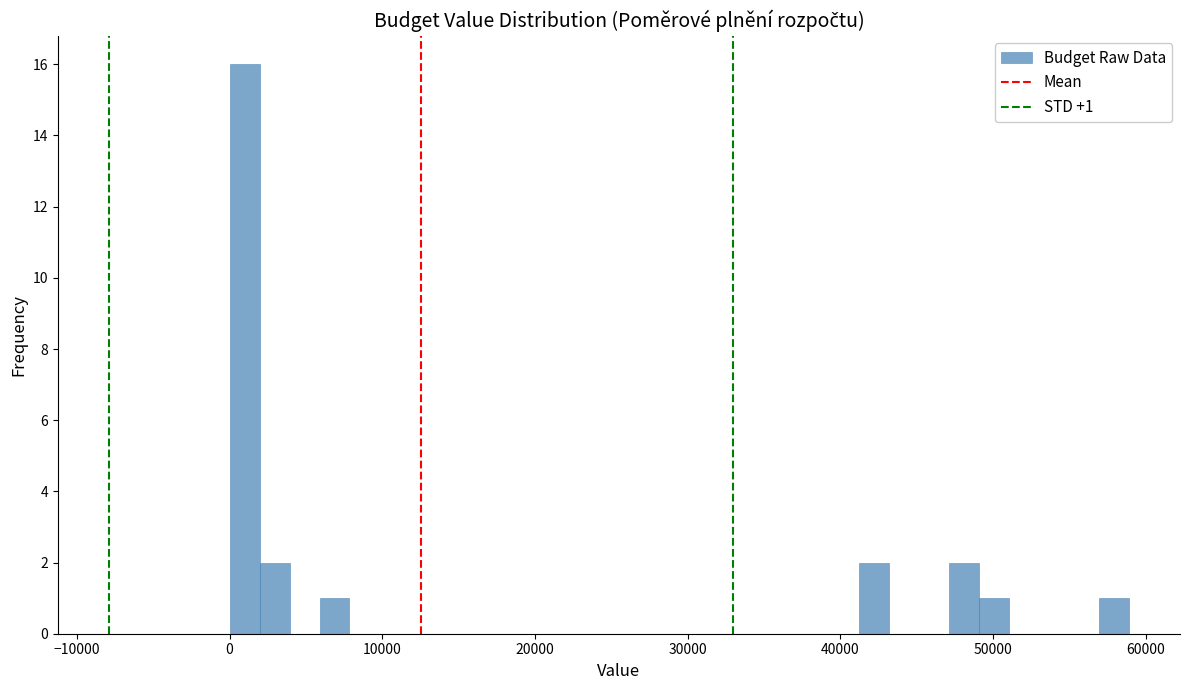

Read against the x-axis, roughly where is the centre of the tallest bar?

1000